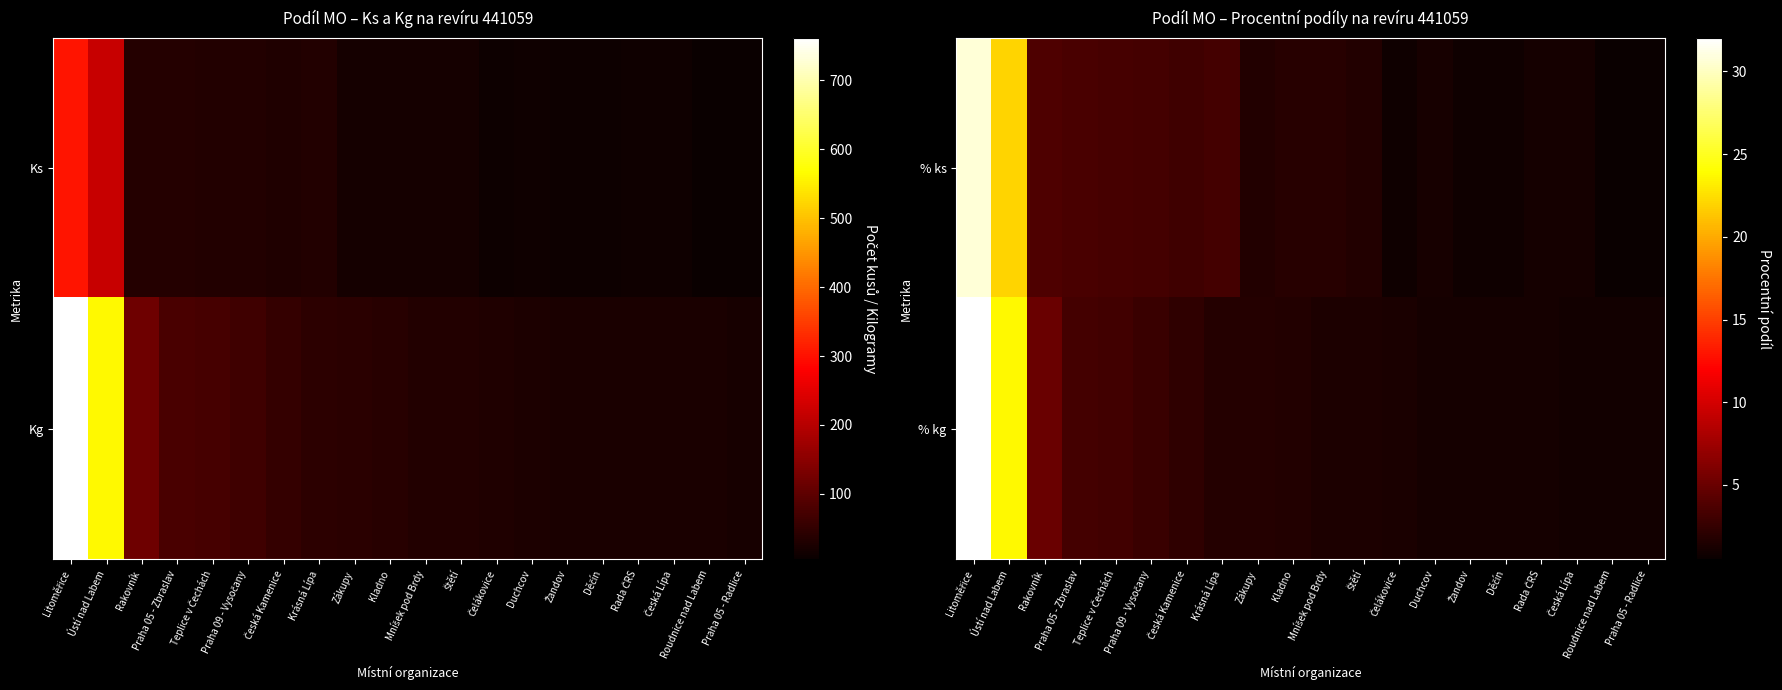

What is the spread (max minus min) of values at Rada ČRS?

0.1